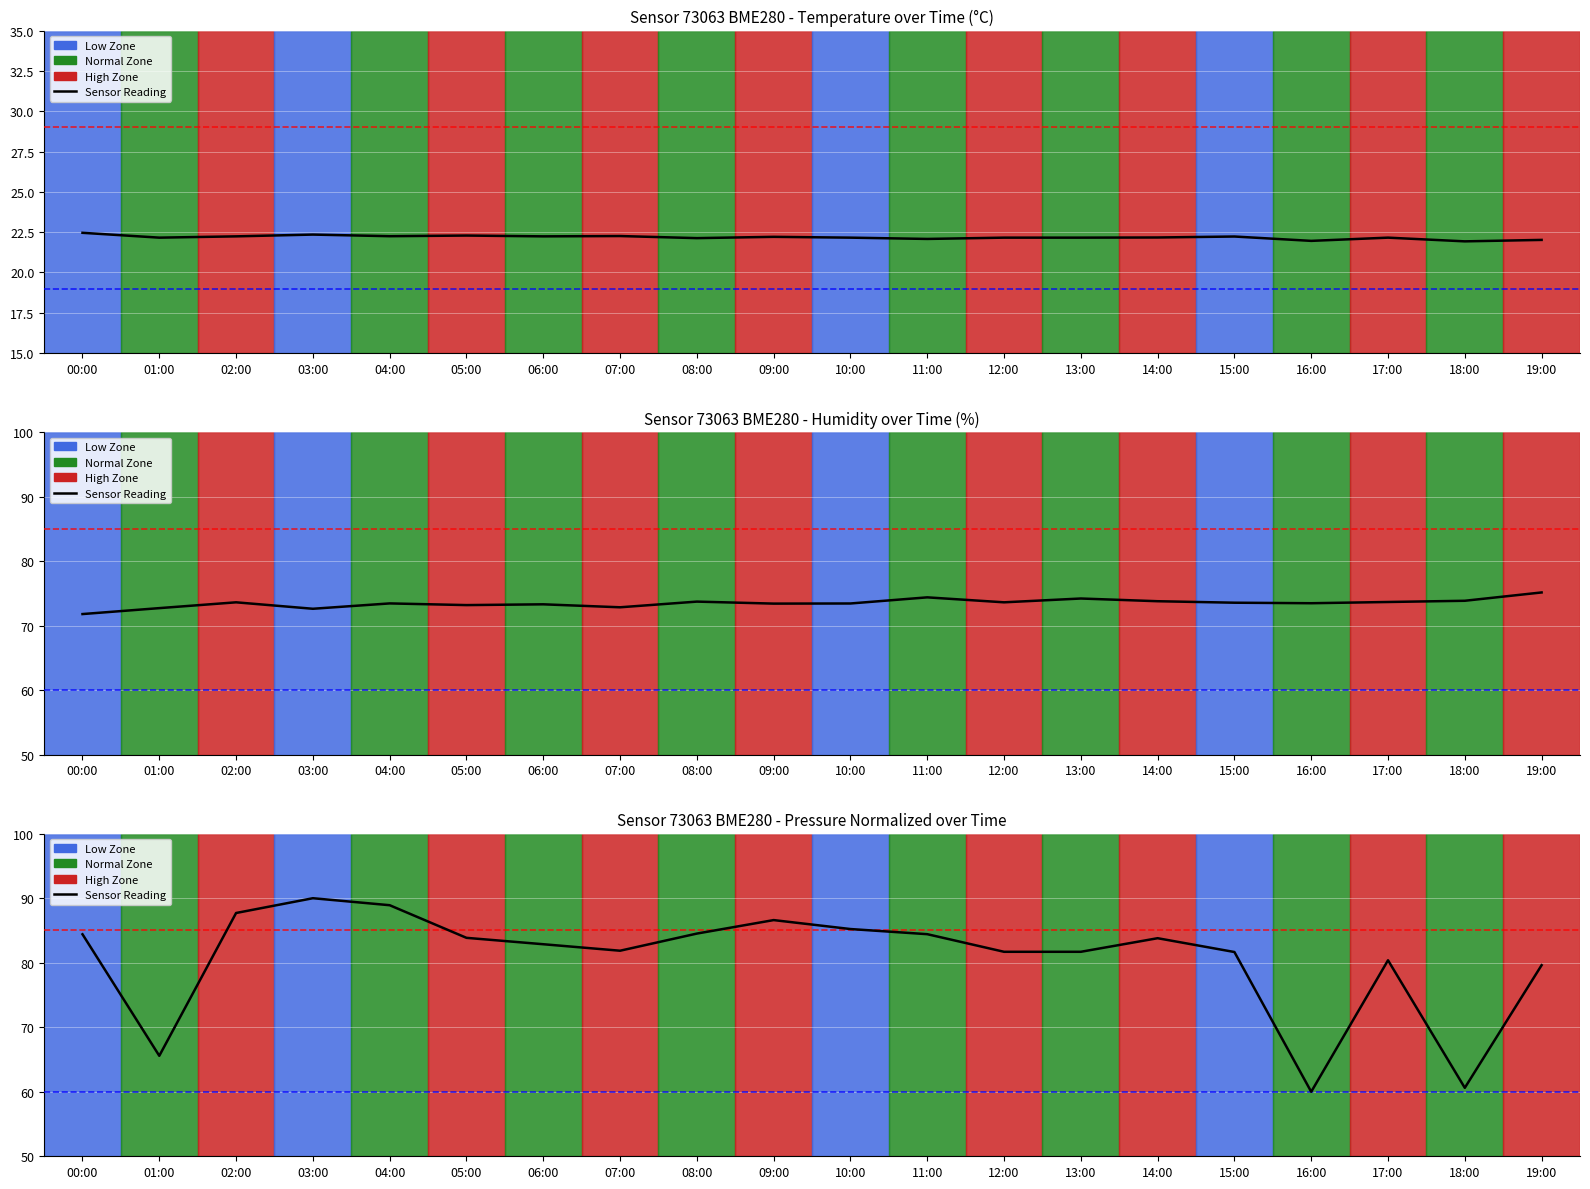

Count the number of values greater than 83.

10